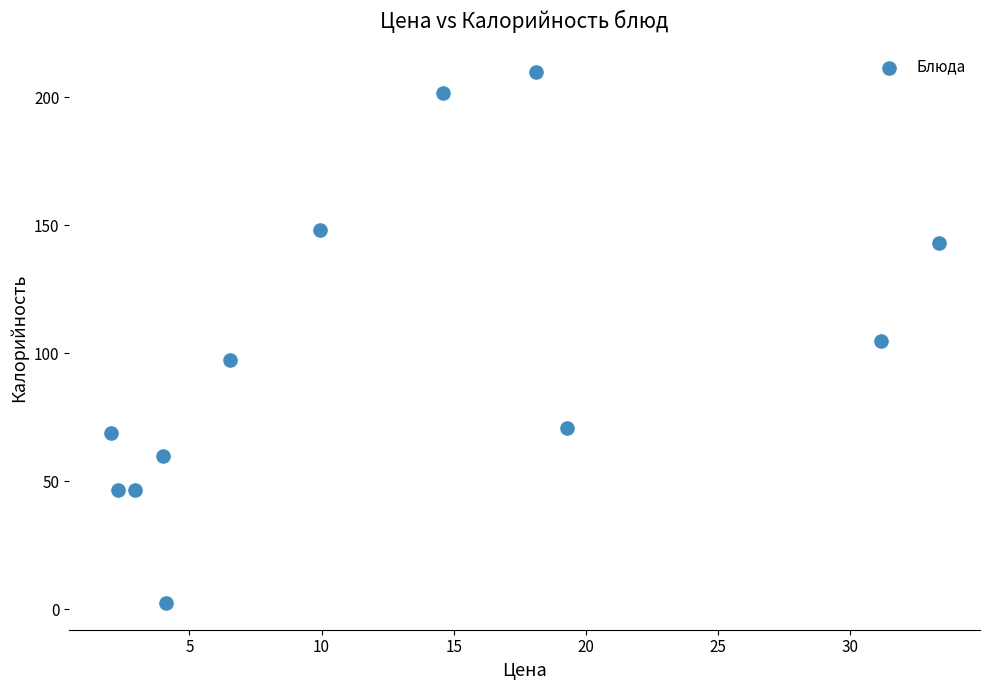

What is the range of X values (max minus min)?

31.3